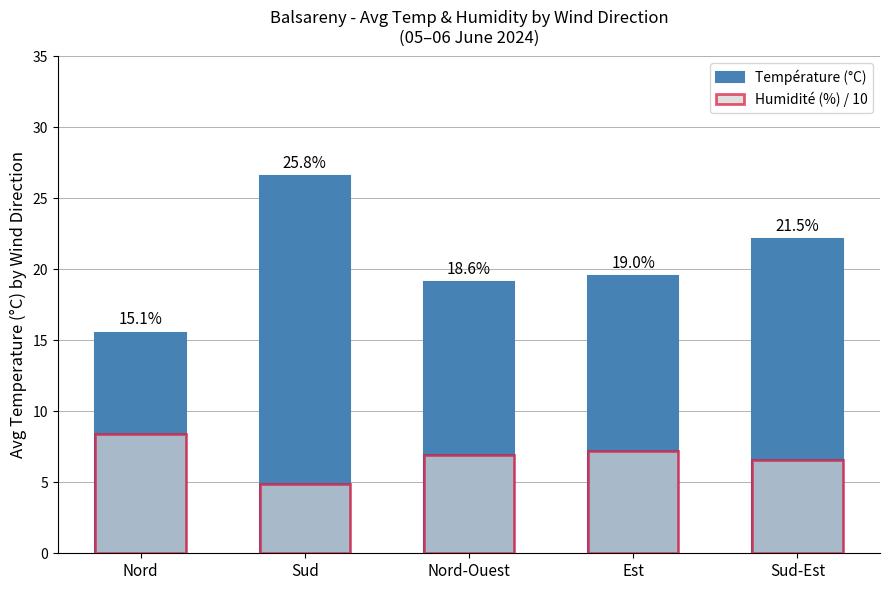

Read the Humidité (%) / 10 value at Nord.

8.4